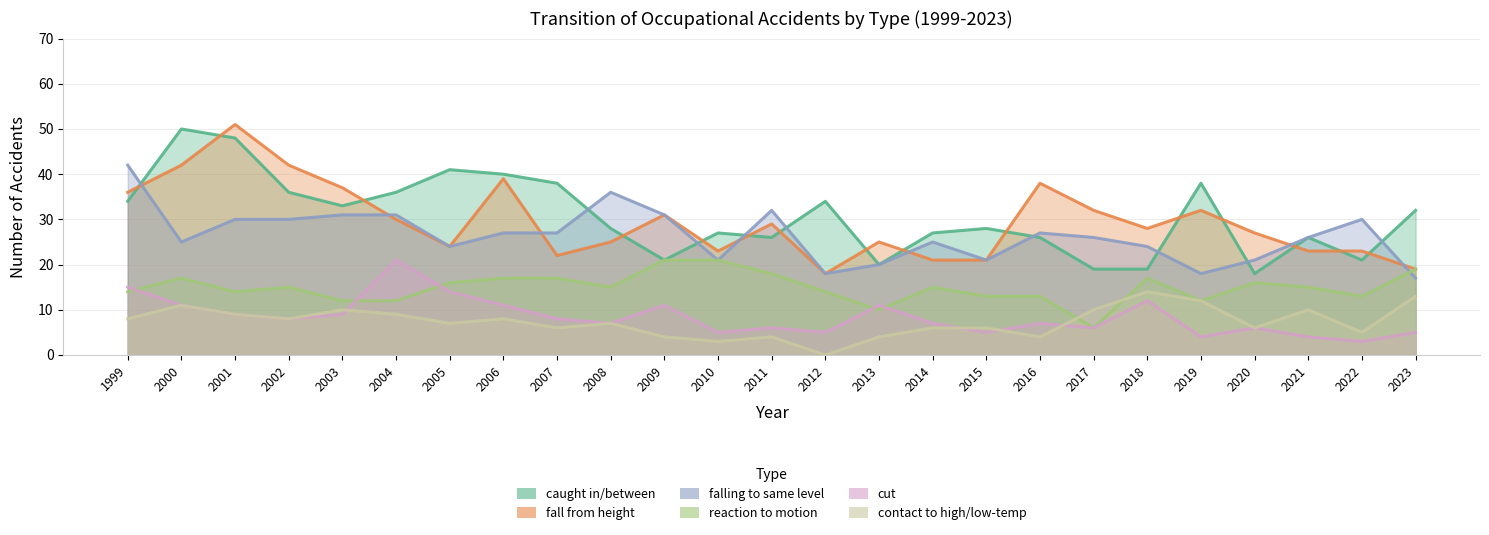

Is it true that cut equals 4 at 2021?

True